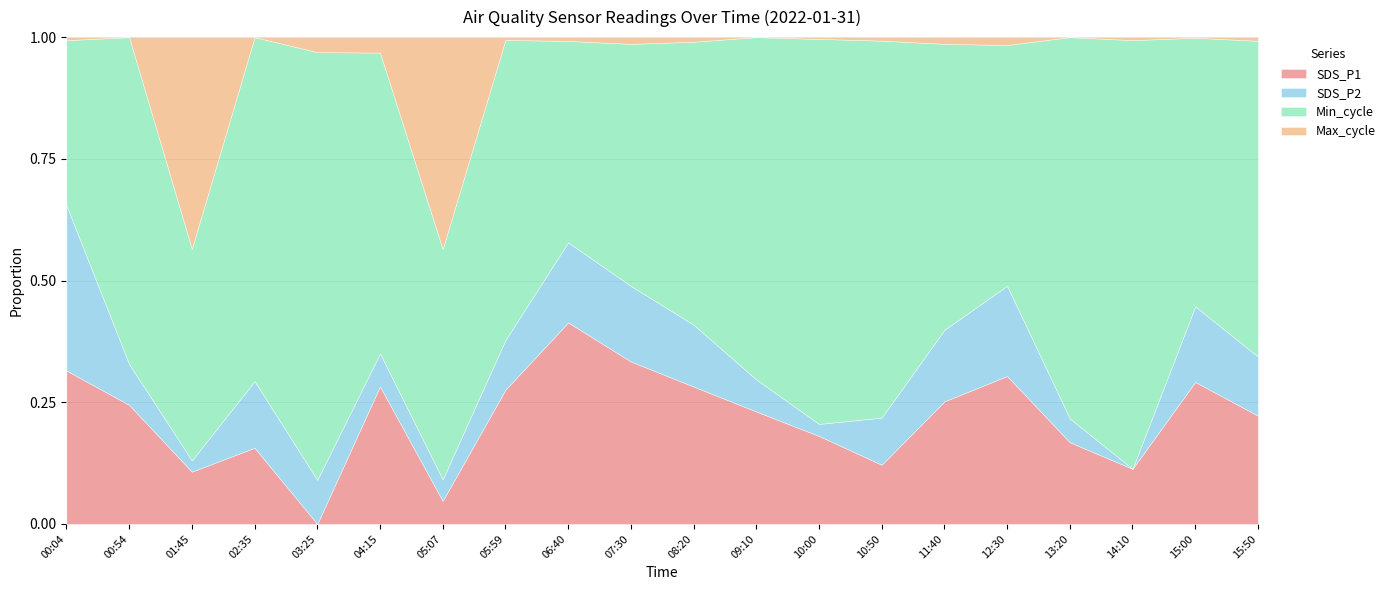

The Min_cycle series shows 40.3 at 04:15. True or false?

False